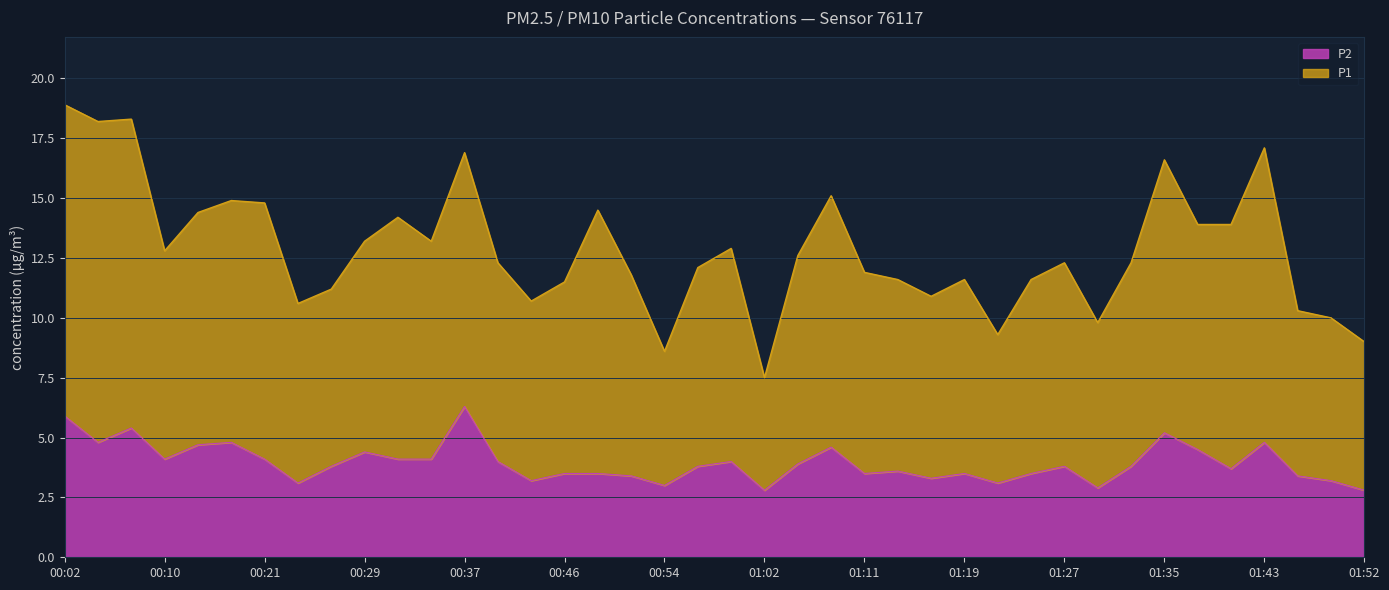

What is the total value across all series at 00:40?

16.3